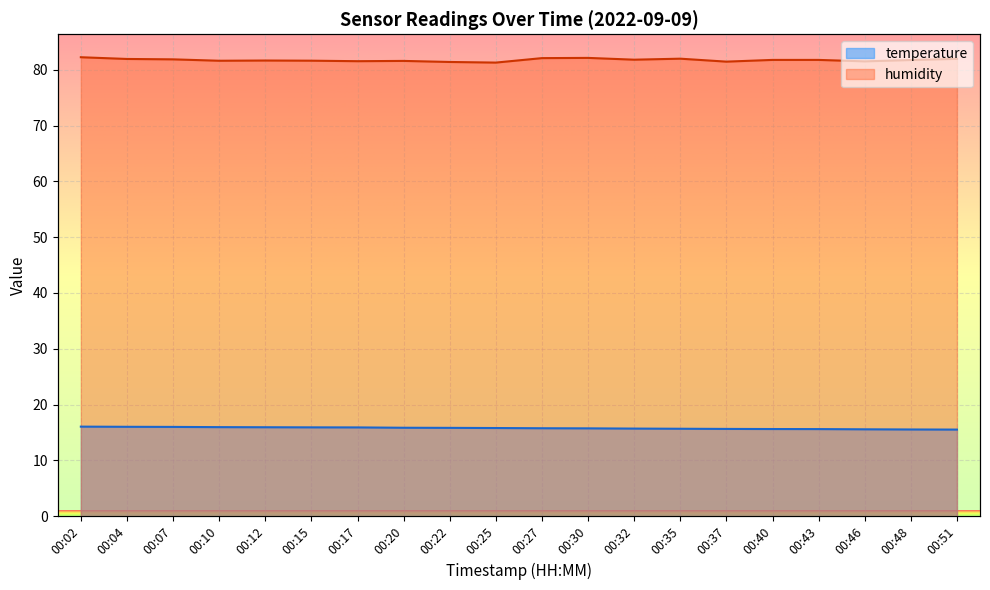

What is the spread (max minus min) of values at 00:04?

65.9